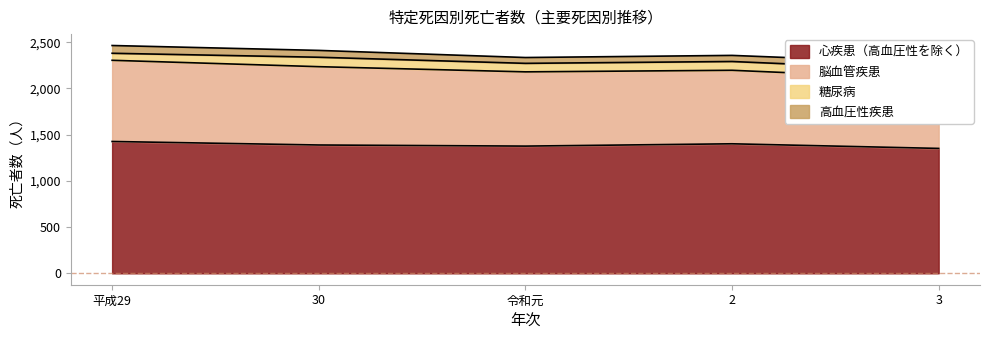

The value of 脳血管疾患 at 平成29 is 2464. True or false?

True